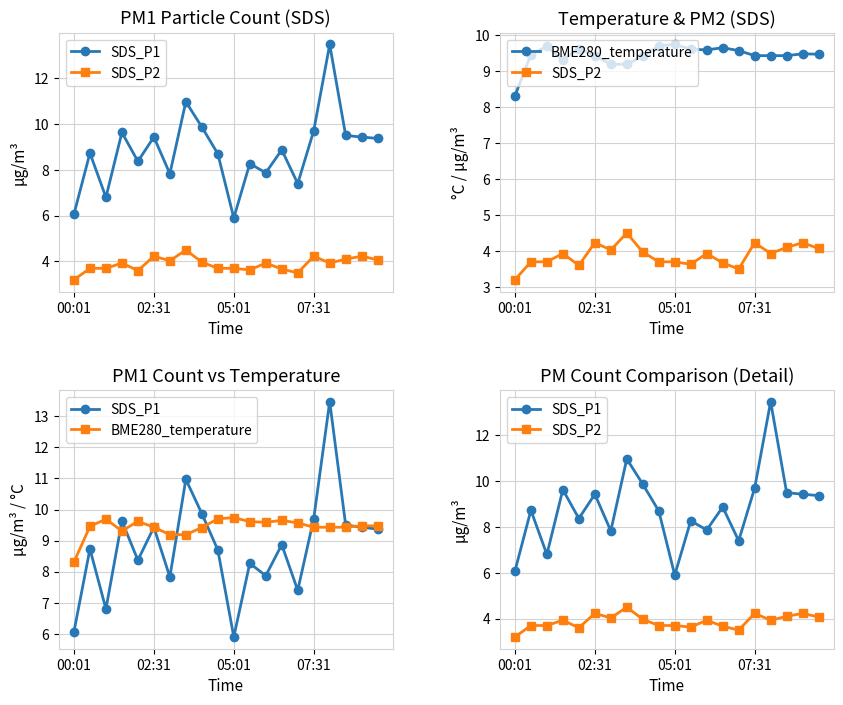

What is the minimum value for SDS_P2?

3.2